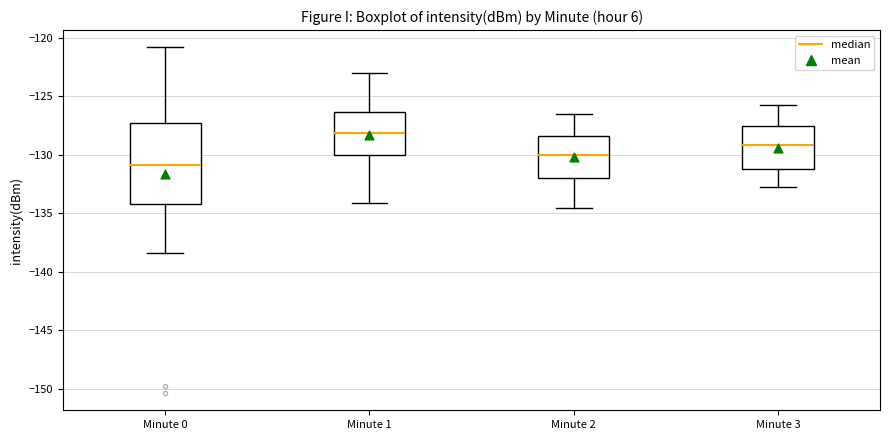

Comparing the boxes themselves (not the whiskers), which one is the tallest?

Minute 0